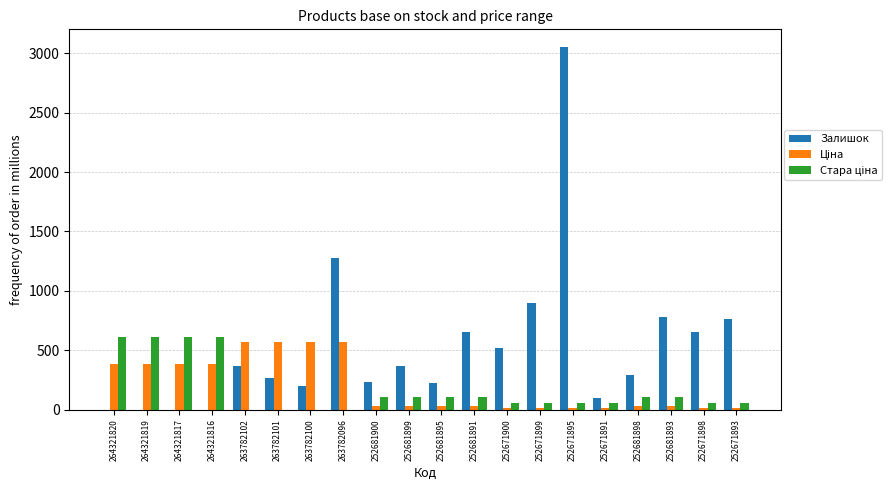

What is the maximum value for Залишок?

3048.0